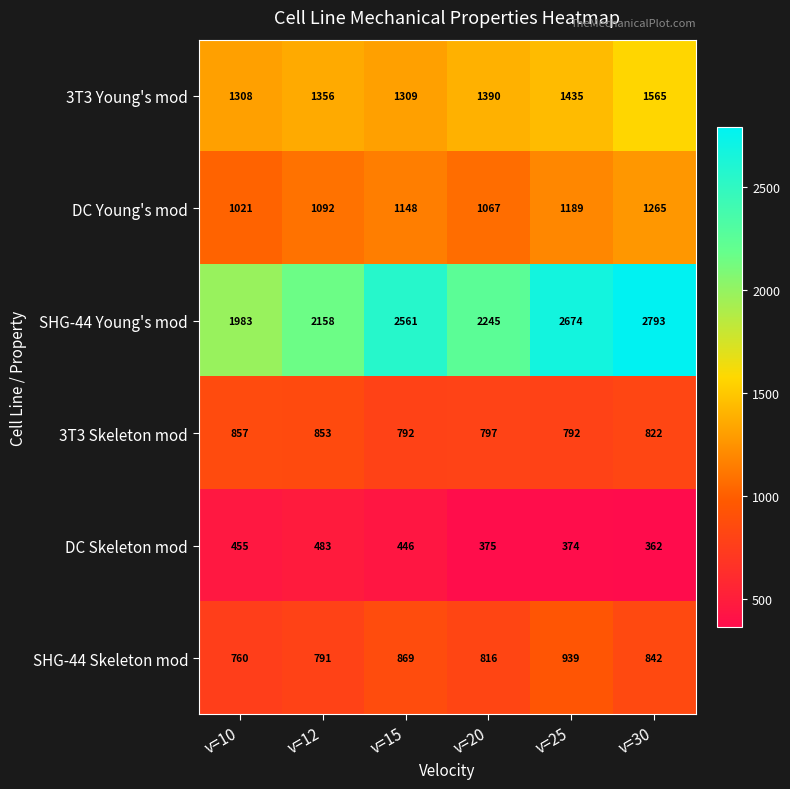

Is it true that 3T3 Skeleton mod equals 797 at v=20?

True